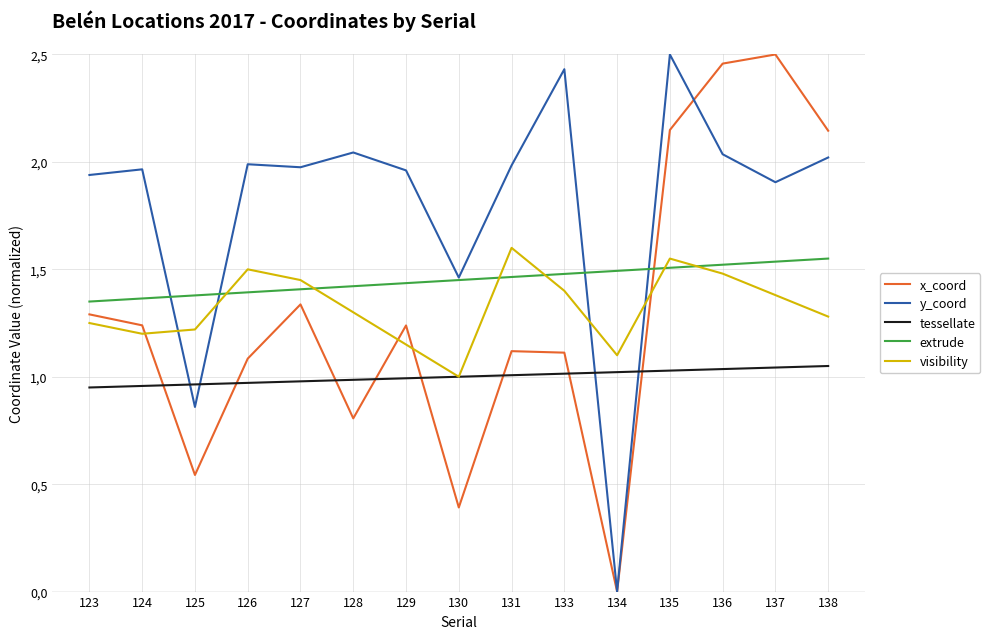

What are all the series names shown in the legend?

x_coord, y_coord, tessellate, extrude, visibility